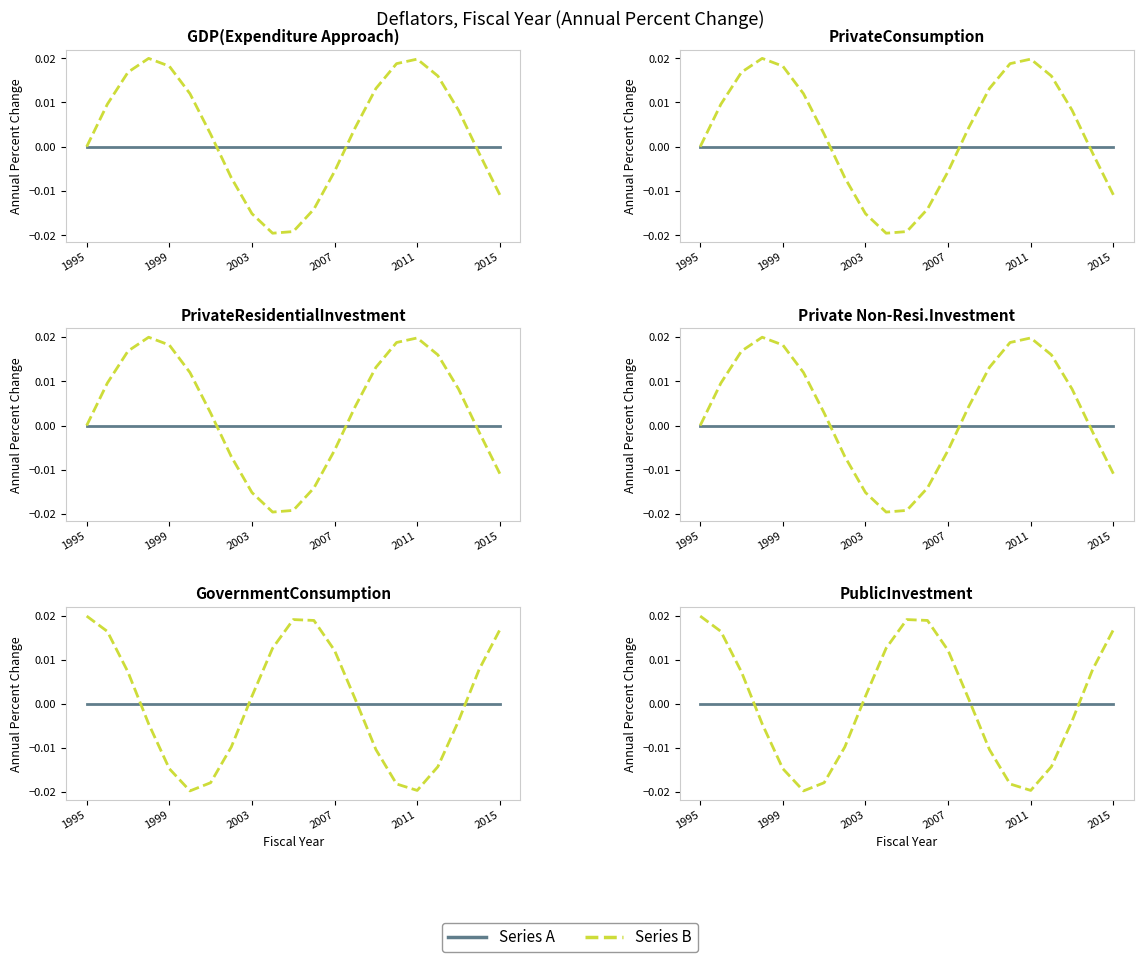

Is it true that Series B equals -0.0 at 1999?

True